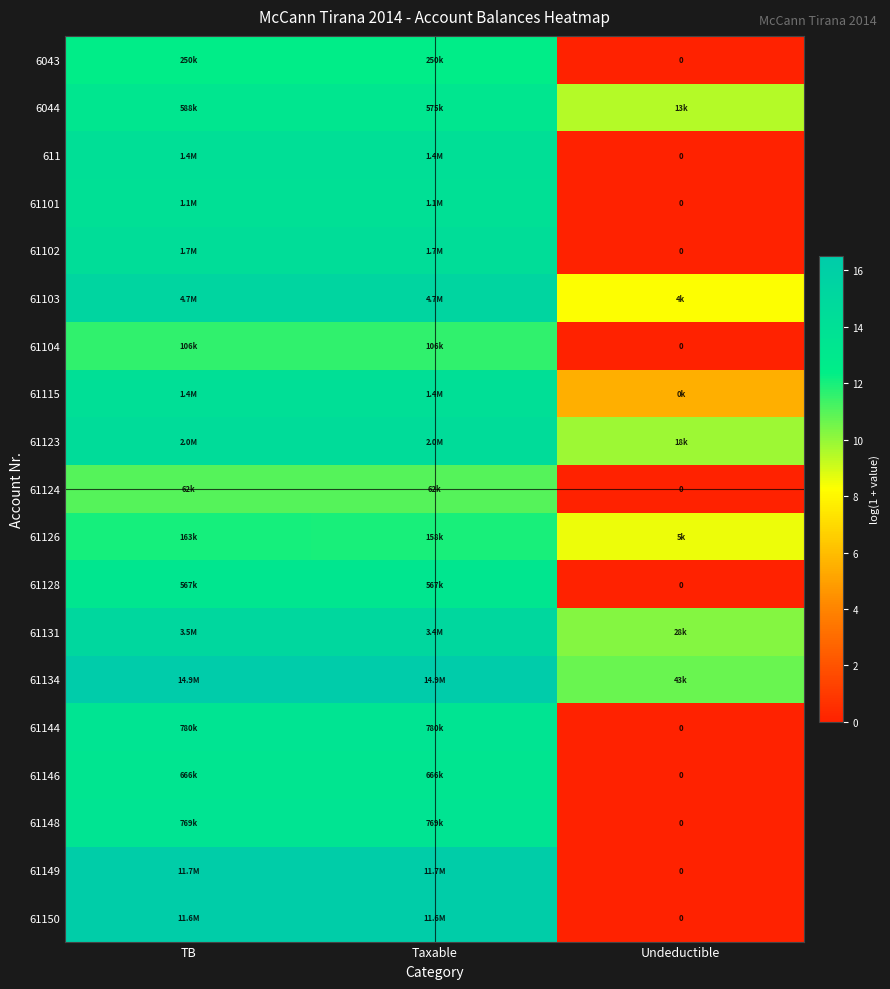

The 61104 series shows 7.1 at Taxable. True or false?

False